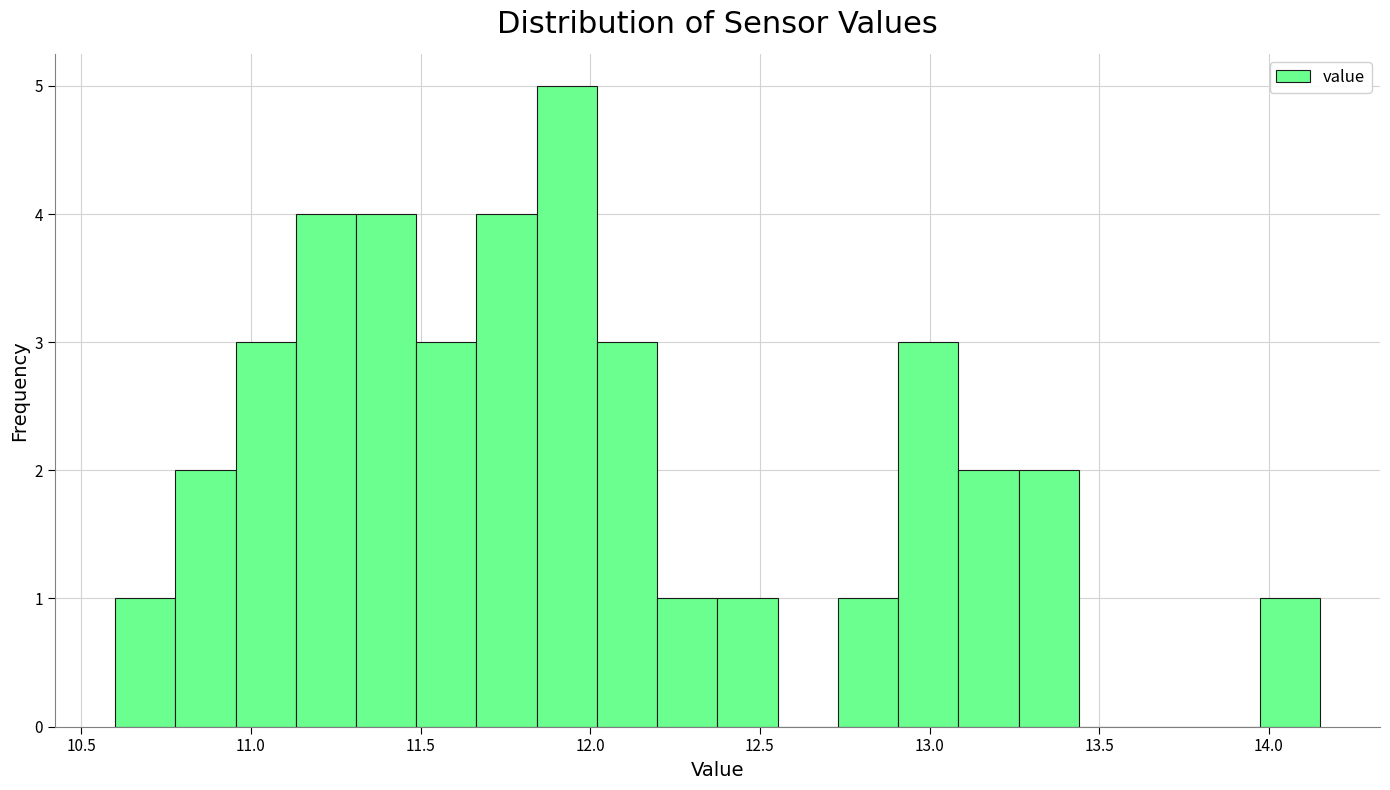

Around what value on the x-axis is the tallest bar? Give the approximate position of its centre, as read against the axis.

11.95